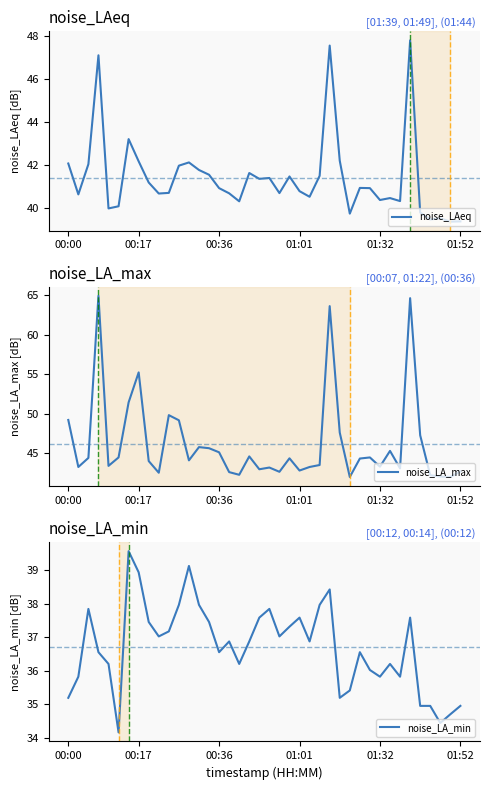

What are all the series names shown in the legend?

noise_LAeq, noise_LA_max, noise_LA_min